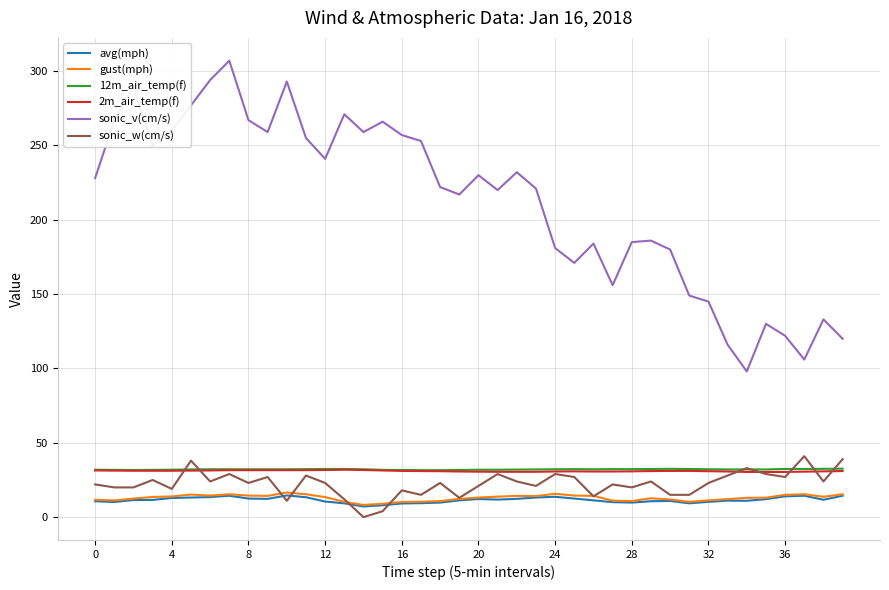

Which series has the widest spread of values?

sonic_v(cm/s)